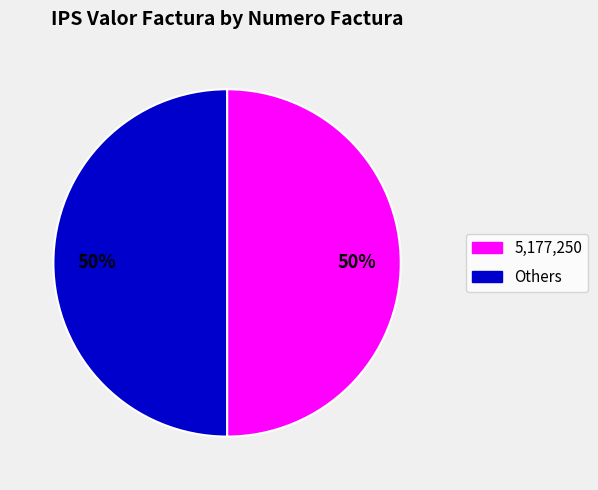

To the nearest percent, what is the average slice percentage?

50%